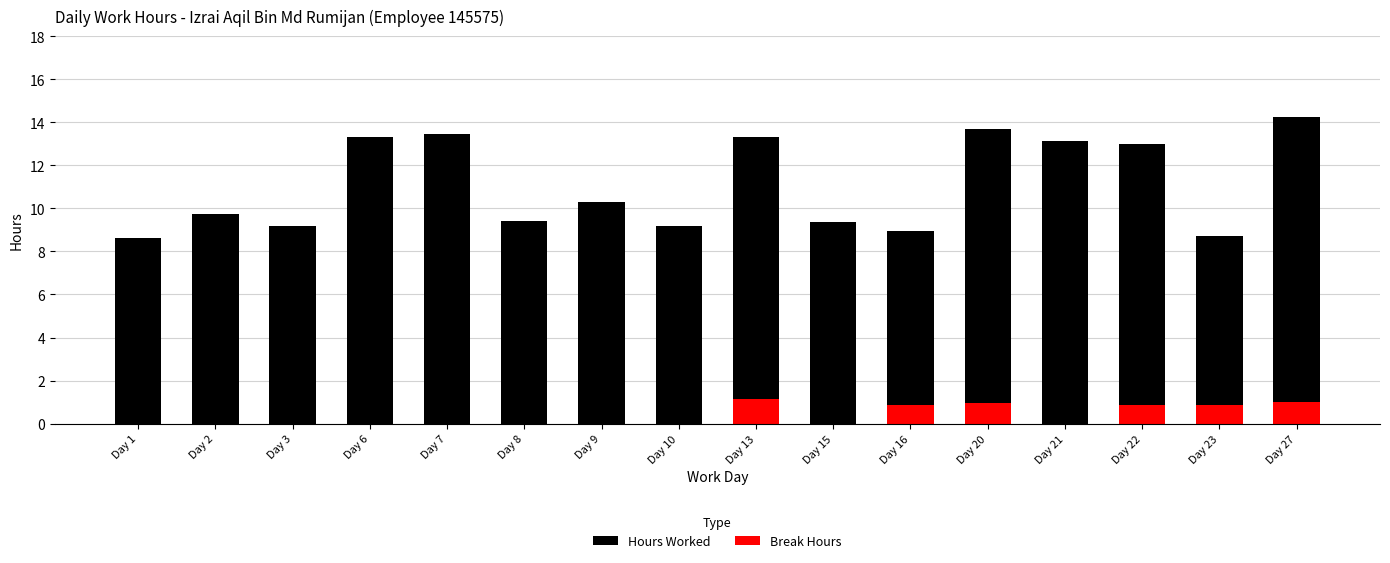

How many bars are there in total?

32